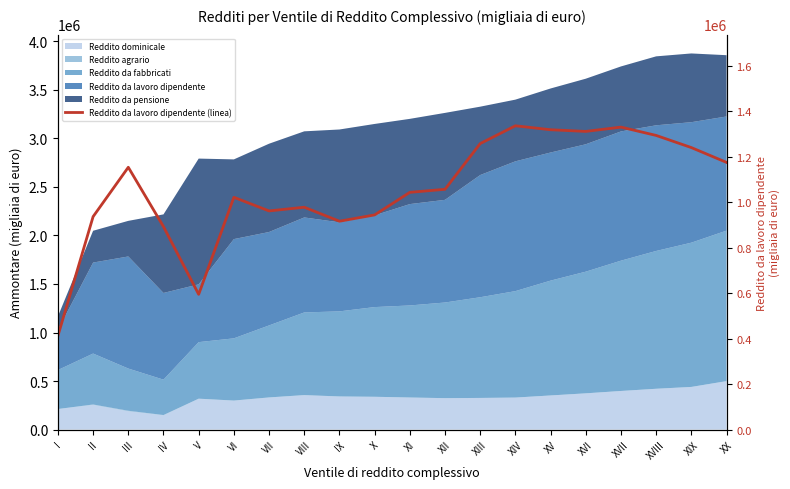

Reading left to right, list all the values displayed in this chart.

I=412811	II=937279	III=1154532	IV=893131	V=595254	VI=1022385	VII=962355	VIII=978673	IX=917061	X=944909	XI=1044128	XII=1057598	XIII=1258803	XIV=1337110	XV=1319711	XVI=1312325	XVII=1331265	XVIII=1294596	XIX=1241187	XX=1175905